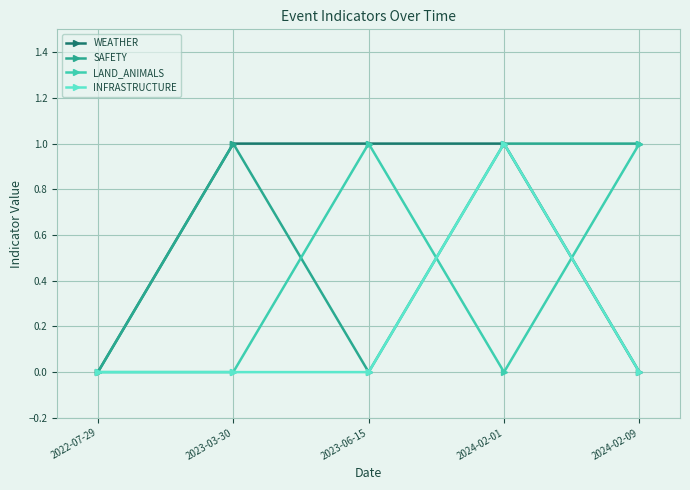

At which category is the sum across all series the highest?

2024-02-01